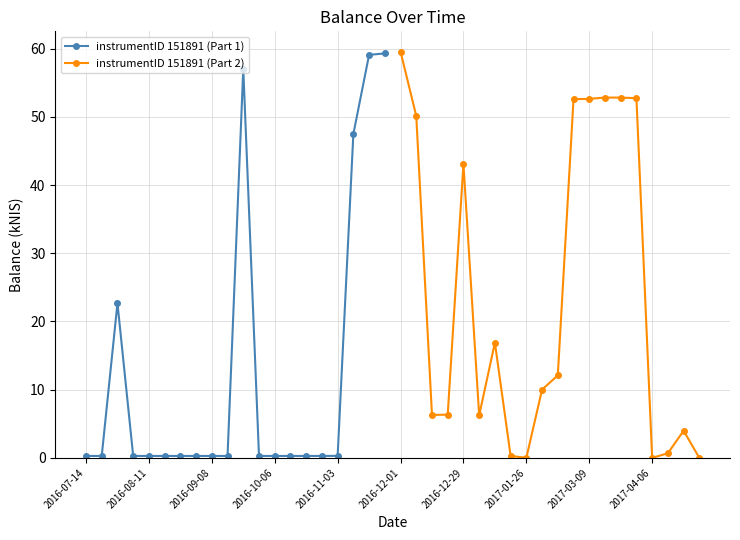

What is the highest value of the instrumentID 151891 (Part 1) series?

59.3